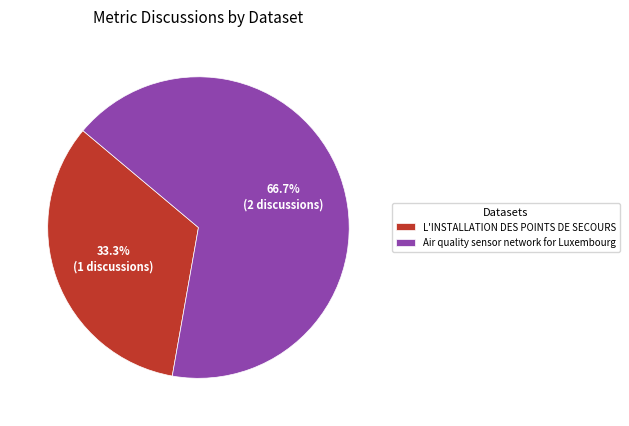

Between L'INSTALLATION DES POINTS DE SECOURS and Air quality sensor network for Luxembourg, which is larger?

Air quality sensor network for Luxembourg